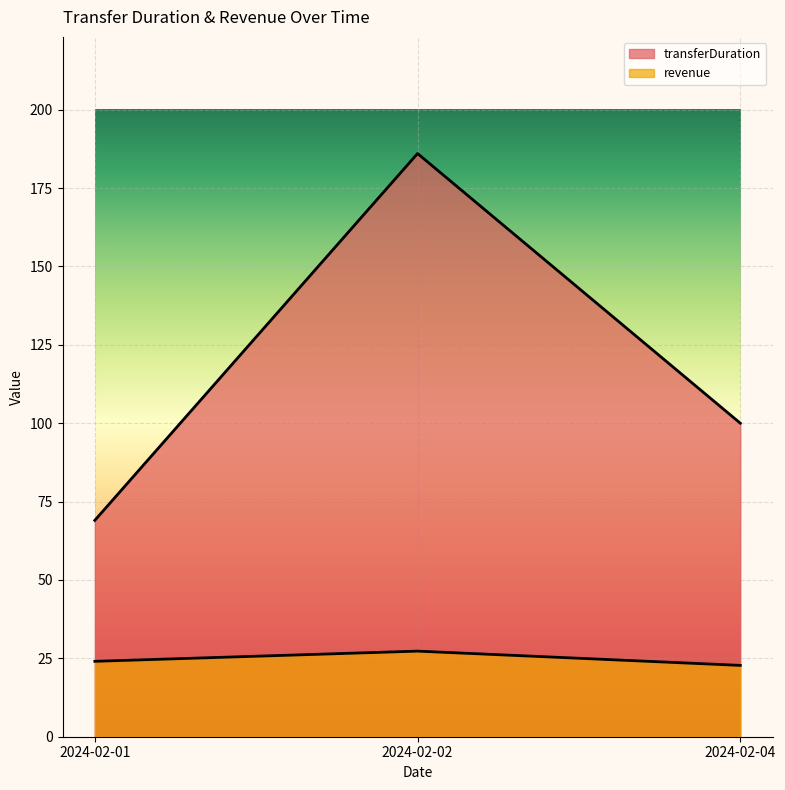

What is the spread (max minus min) of values at 2024-02-02?

158.7